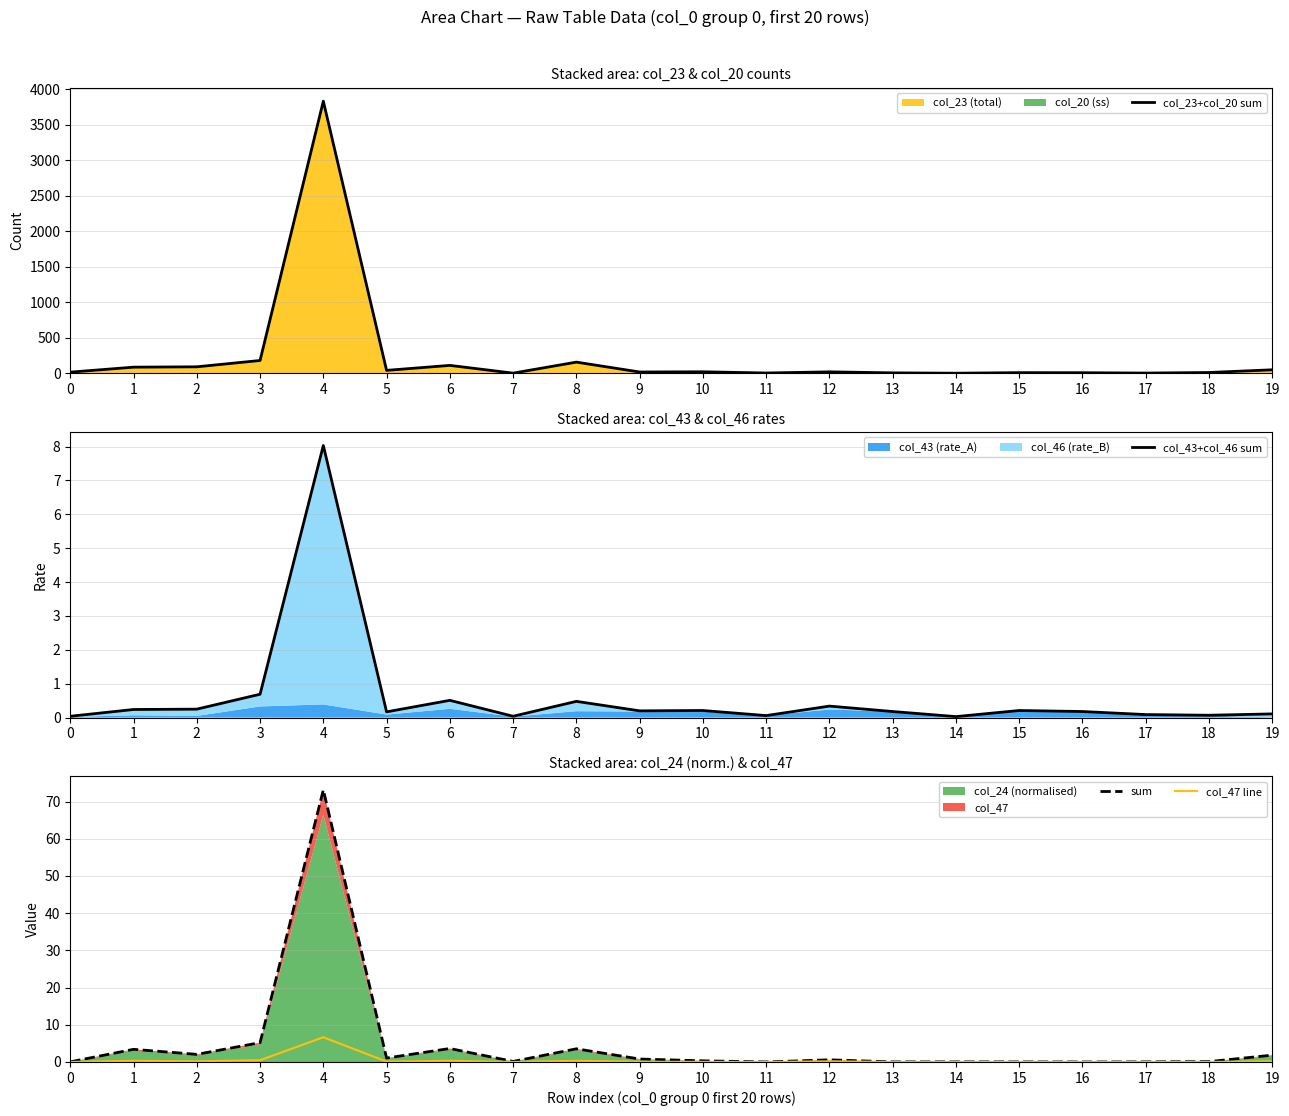

True or false: col_23+col_20 sum and col_43+col_46 sum cross at least once.

False